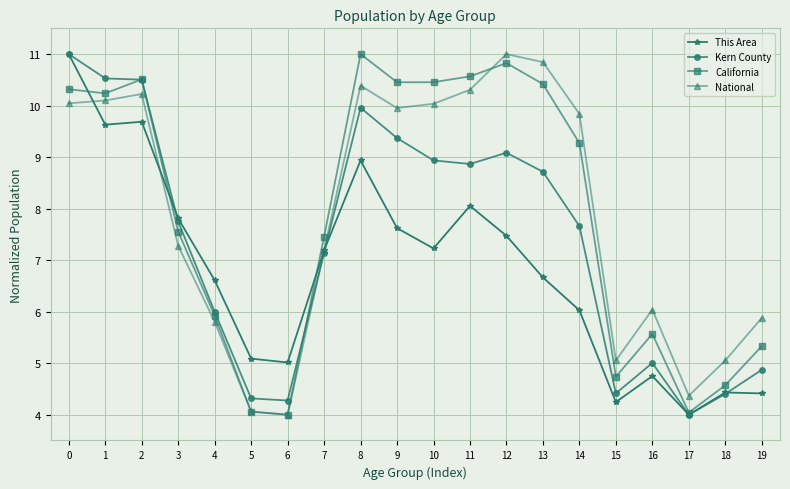

What is the difference between the highest and lowest values at 7?

0.3